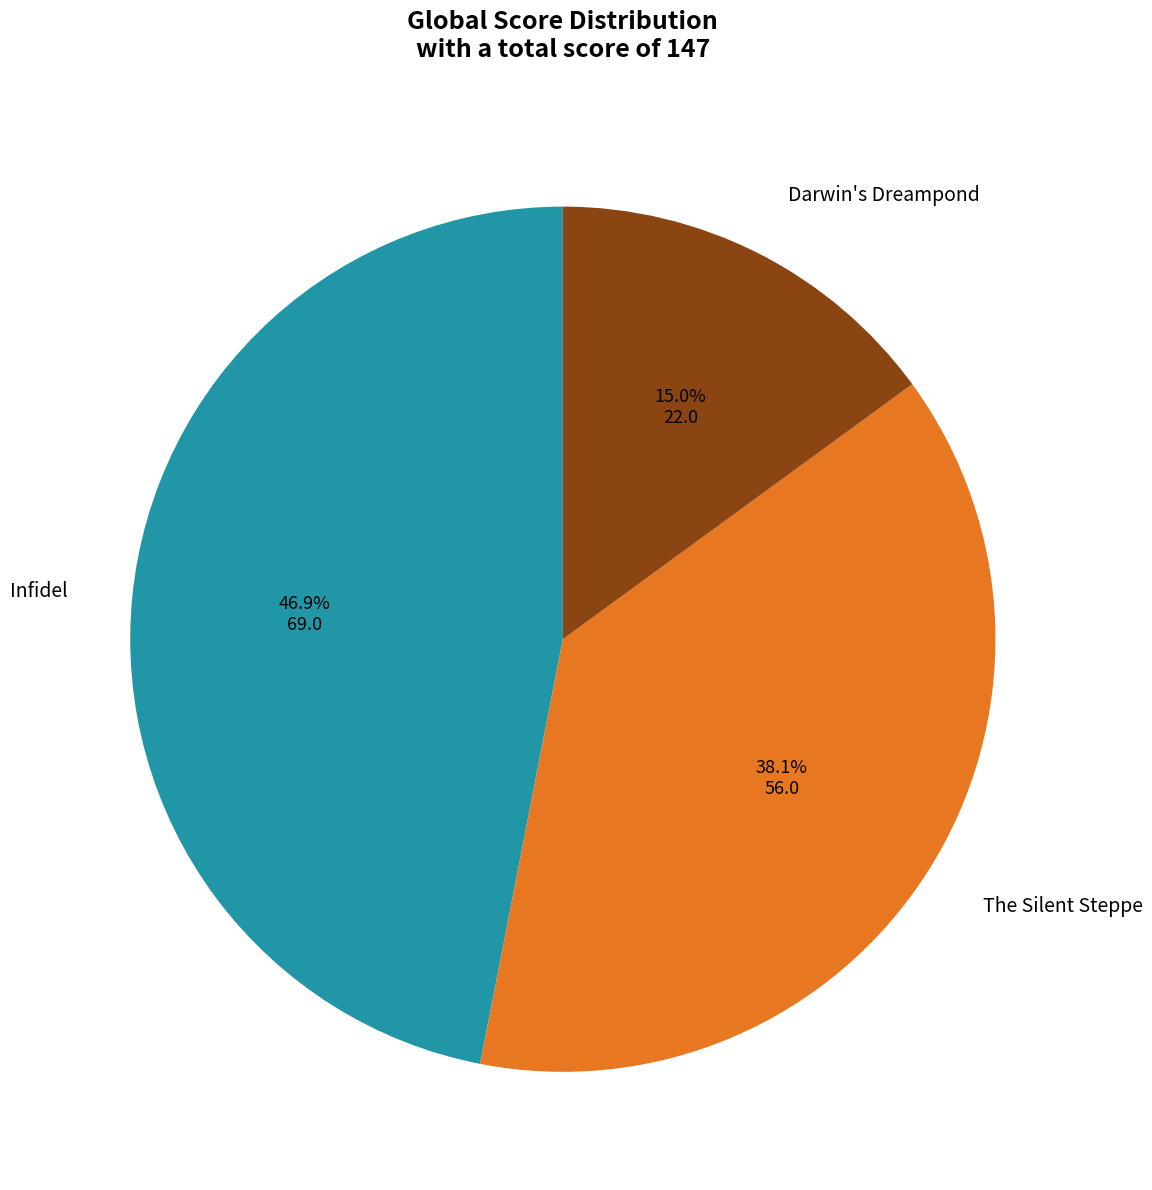

Is there any slice that represents more than half of the pie?

No